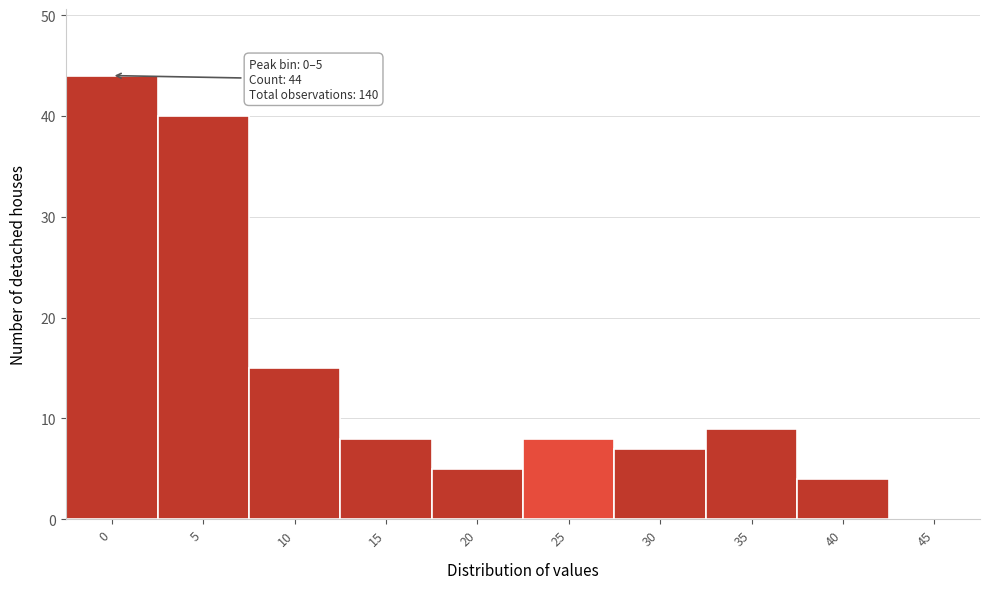

Reading right to left, what are all the values shown in this chart?

45=0	40=4	35=9	30=7	25=8	20=5	15=8	10=15	5=40	0=44